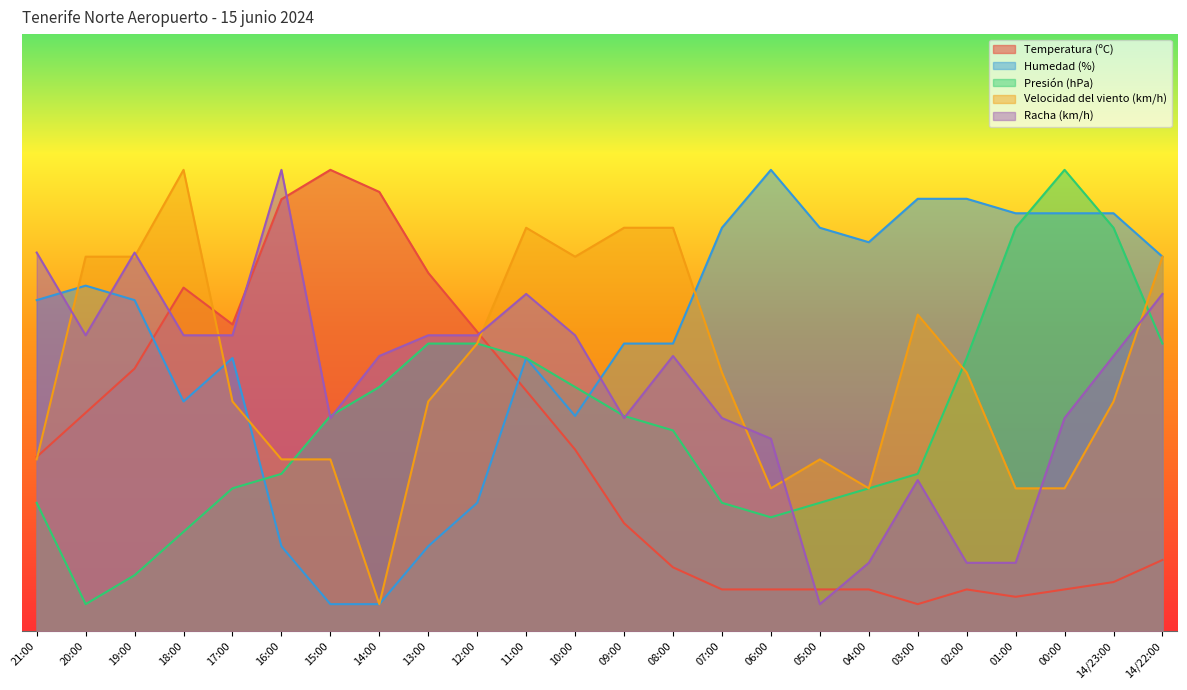

What is the label of the 13th point from the right?

10:00